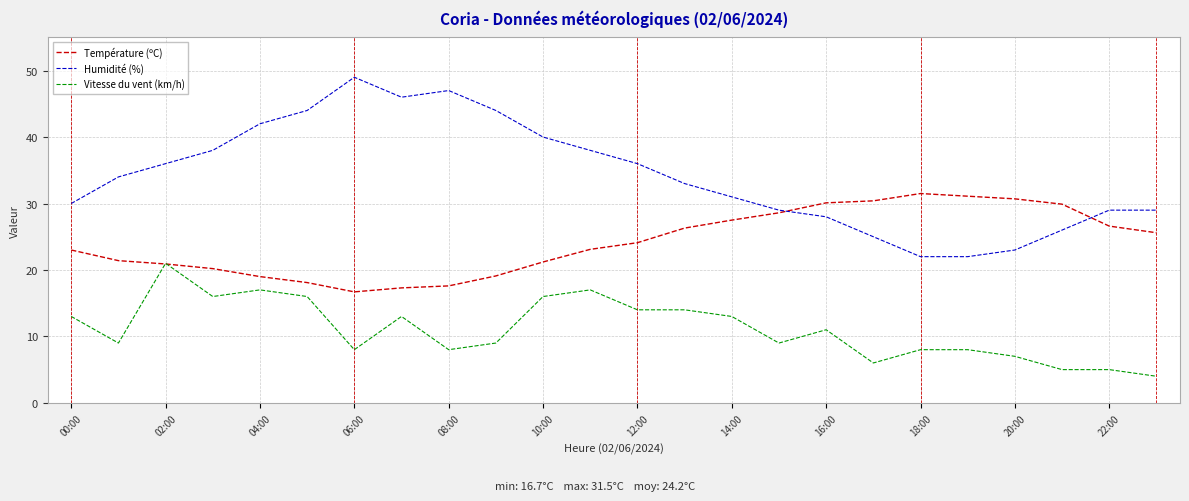

What is the smallest value displayed?

4.0